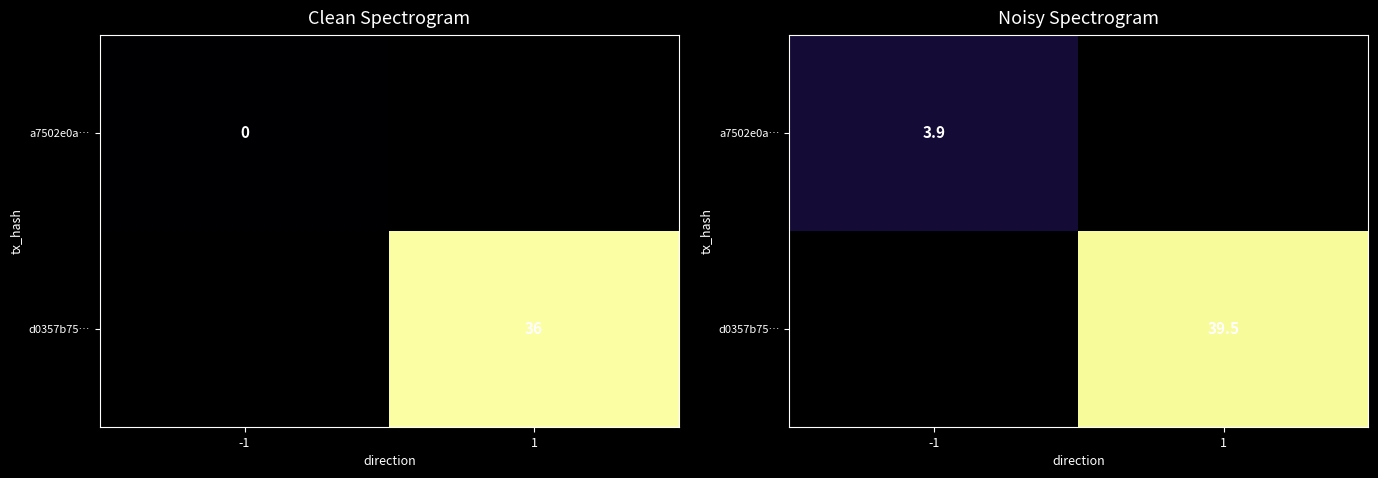

Read the d0357b75… value at 1.

39.5